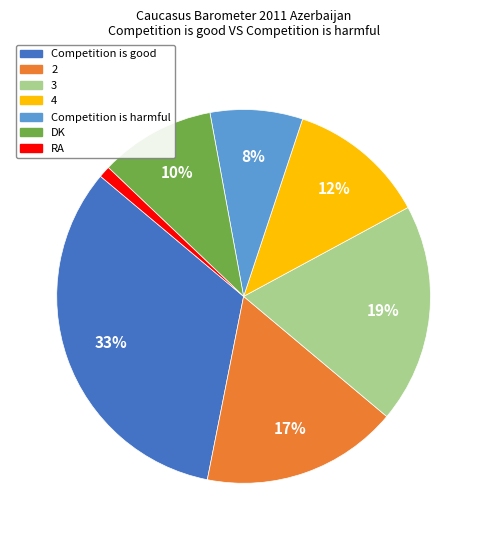

What percentage is the 2 slice, to the nearest percent?

17%